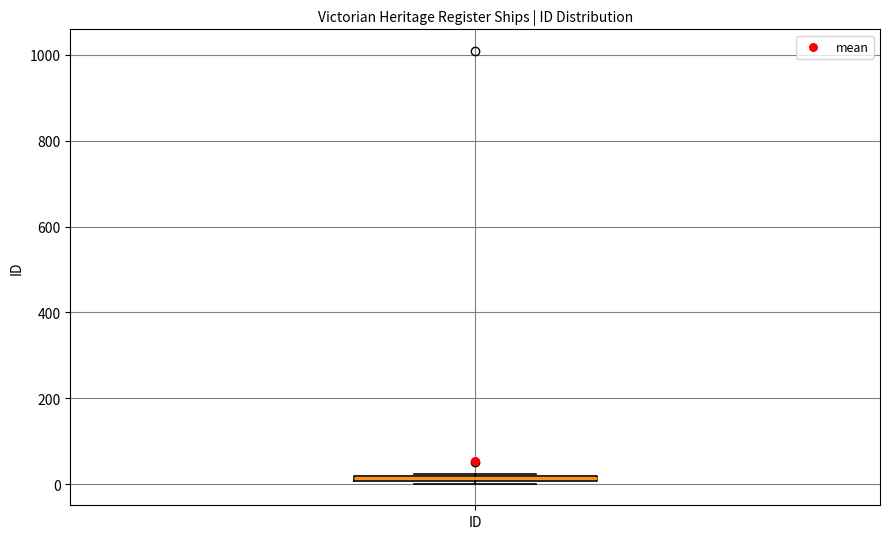

Where is the lower edge of the box for ID on the y-axis? The values are not printed on the chart, so give them approximately, as read against the axis.

0